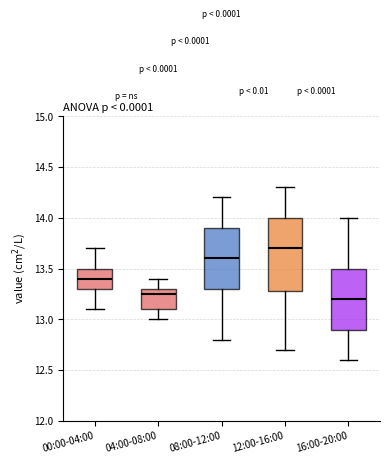

Which box has the highest median line?

12:00-16:00